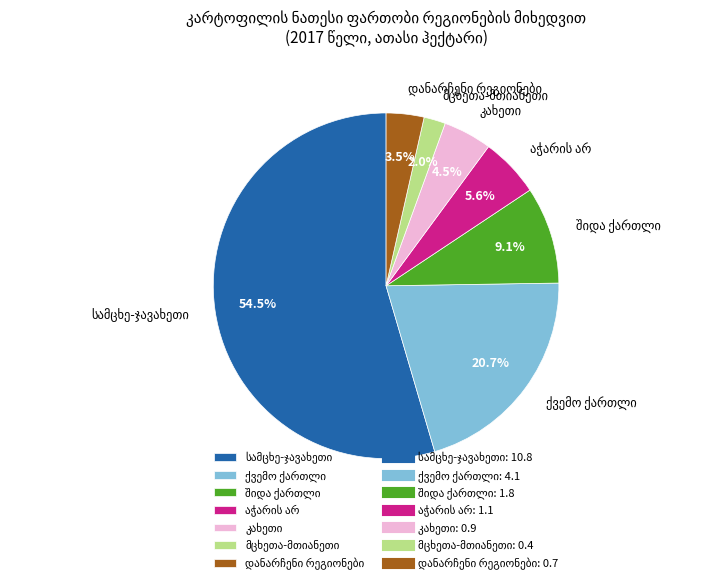

Is there a majority slice in this chart?

Yes